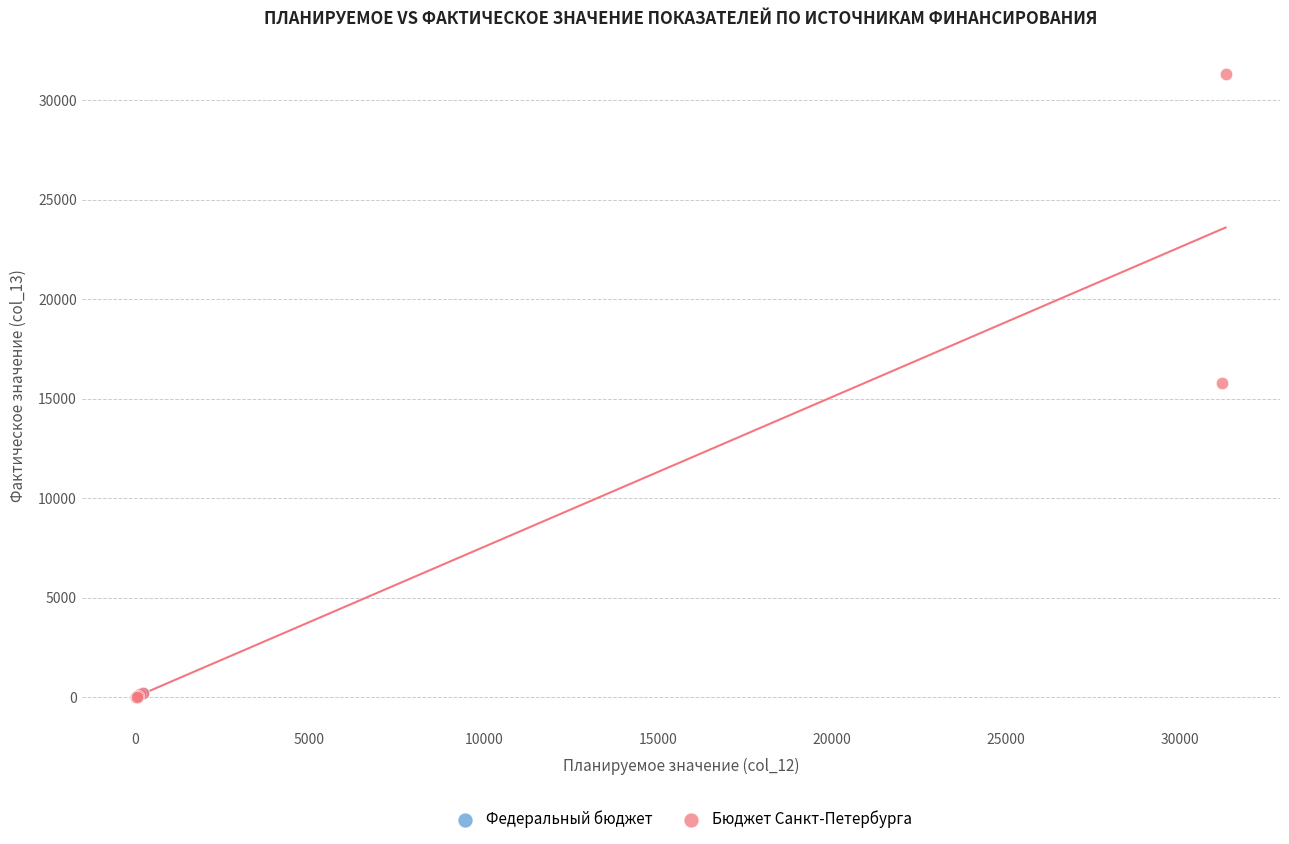

Which series has the largest Y range (max minus min)?

Бюджет Санкт-Петербурга